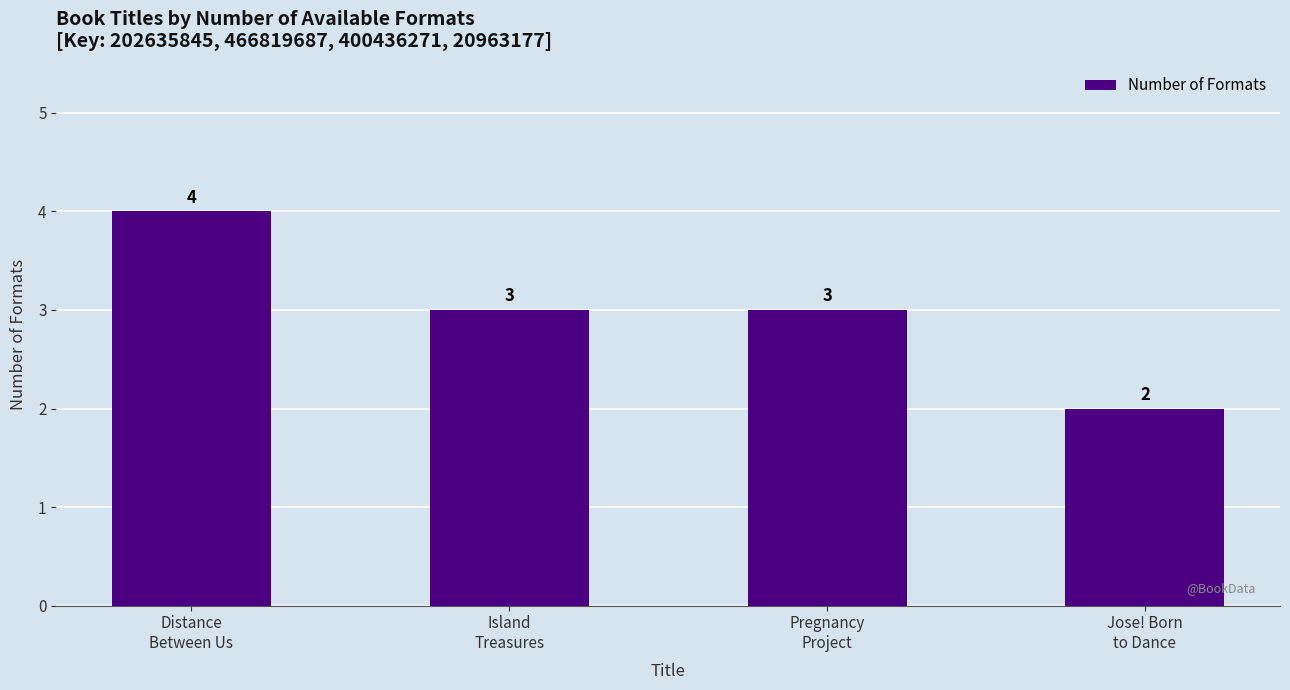

What is the maximum value shown in the chart?

4